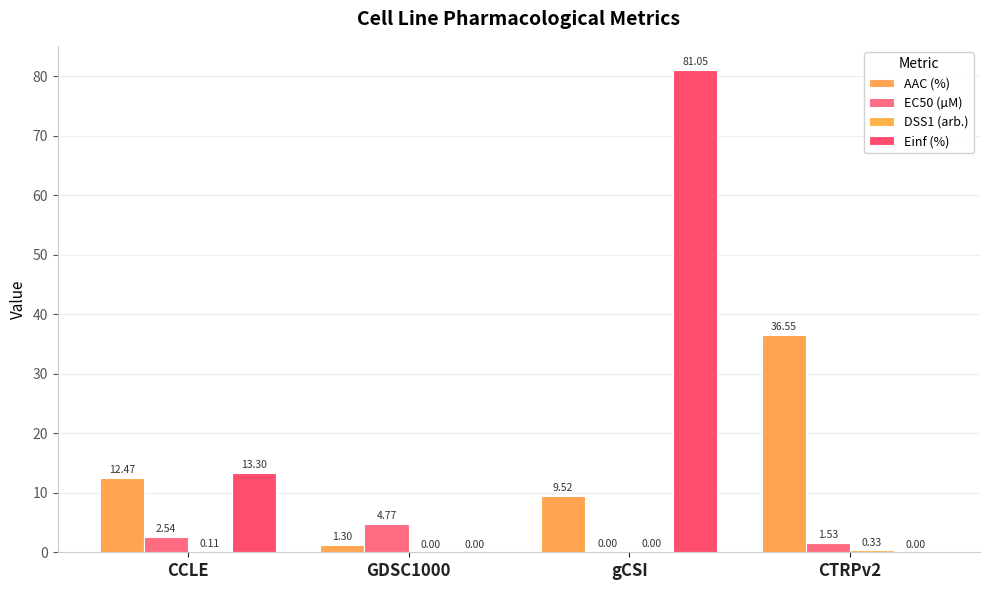

The DSS1 (arb.) series shows 0.0 at CCLE. True or false?

False